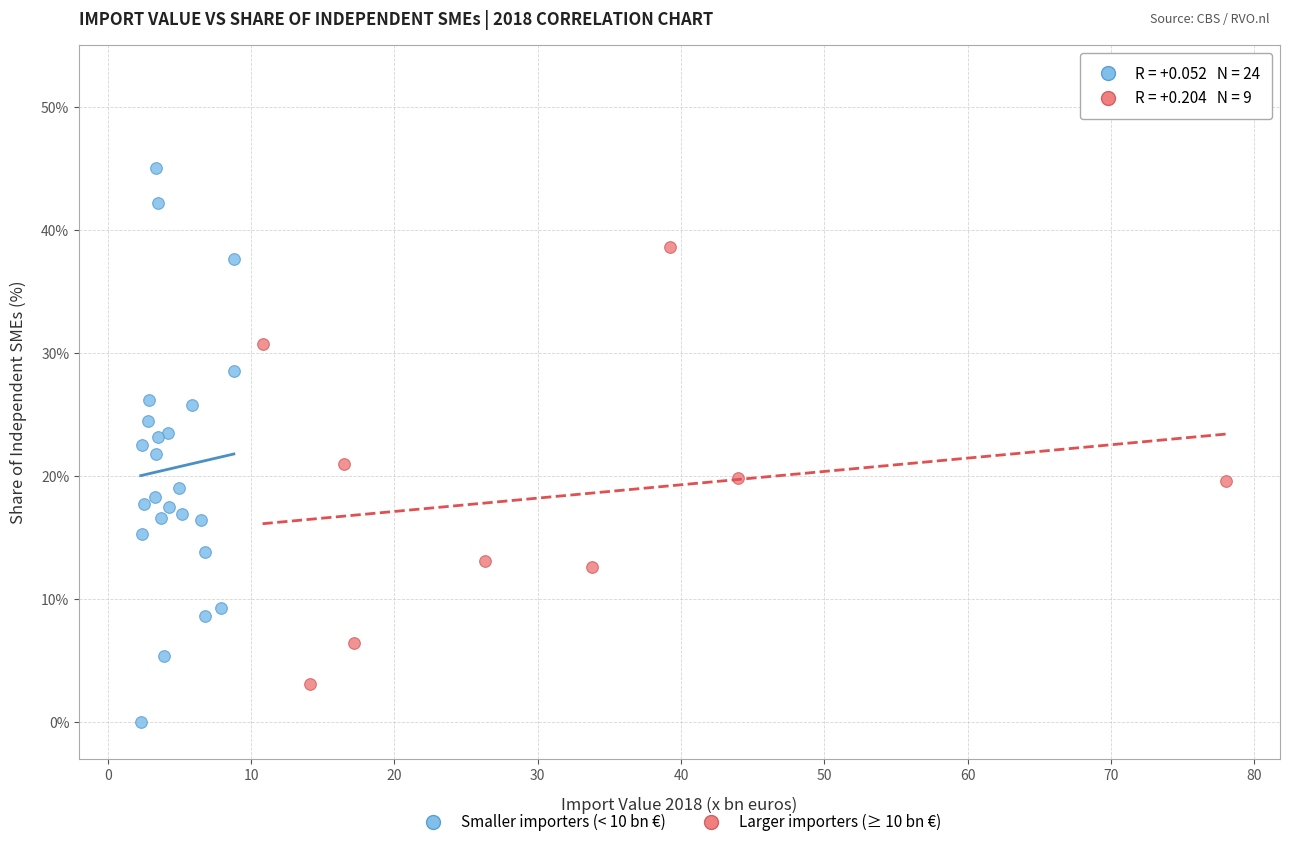

Which series has the widest spread of Y values?

Smaller importers (< 10 bn €)